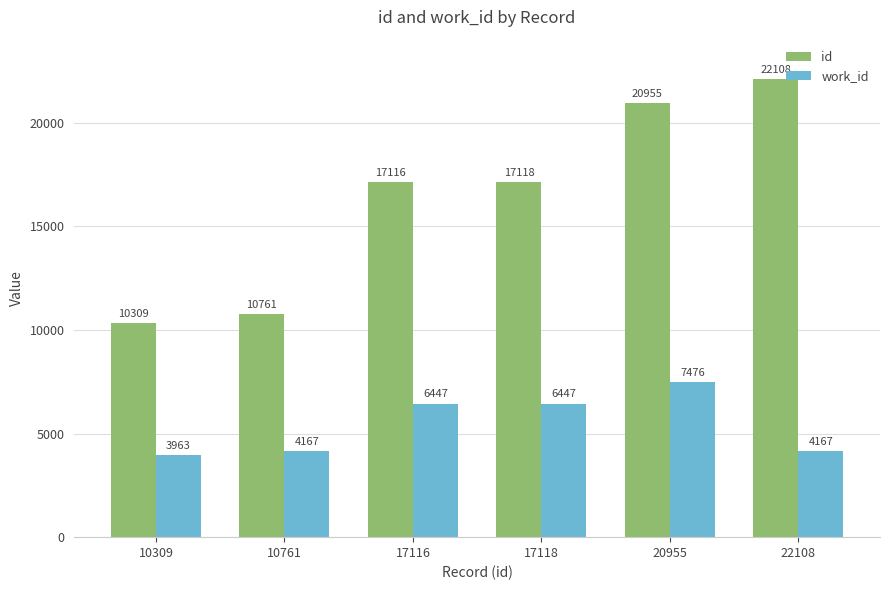

At how many categories does at least one series exceed 14442?

4